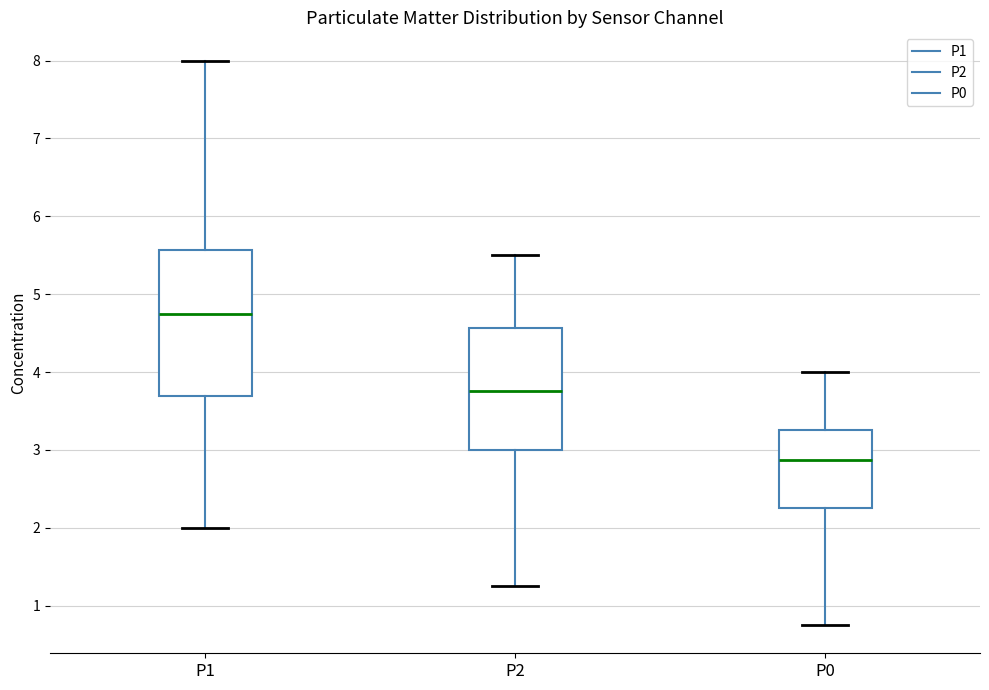

Where is the lower edge of the box for P1 on the y-axis? The values are not printed on the chart, so give them approximately, as read against the axis.

3.7